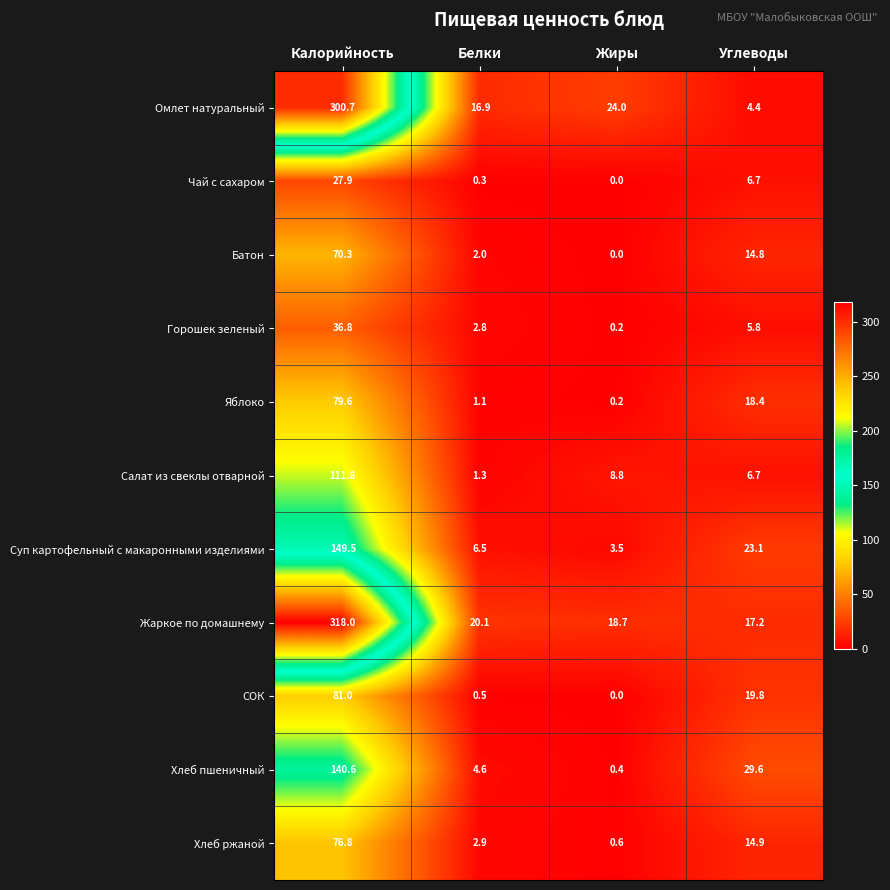

What is the maximum value shown in the chart?

318.0